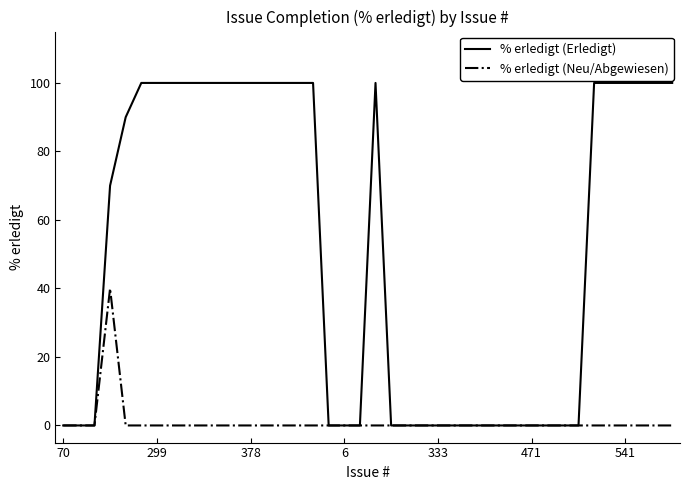

Which series has the widest spread of values?

% erledigt (Erledigt)